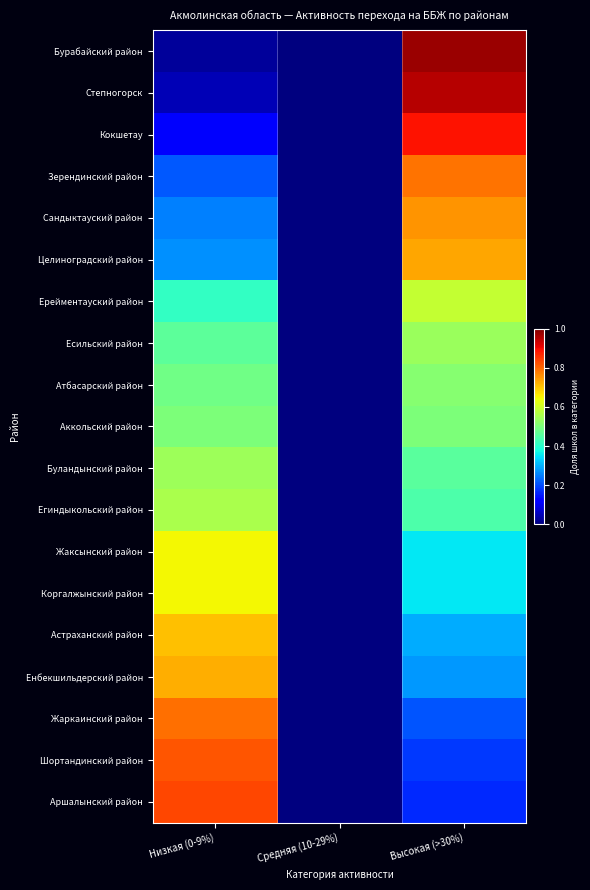

Count the number of categories in the chart.

3